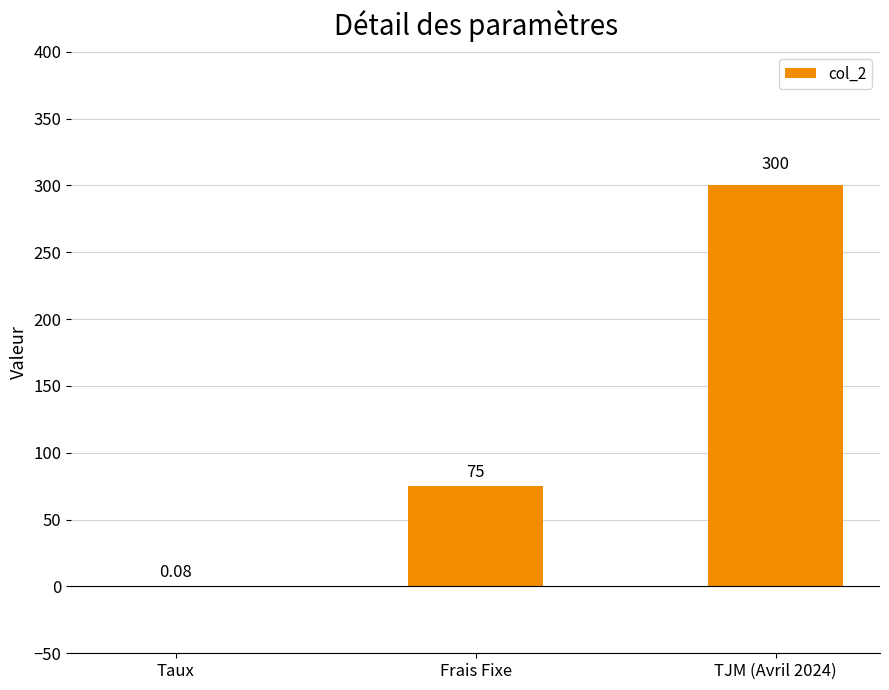

What is the average value?

125.0